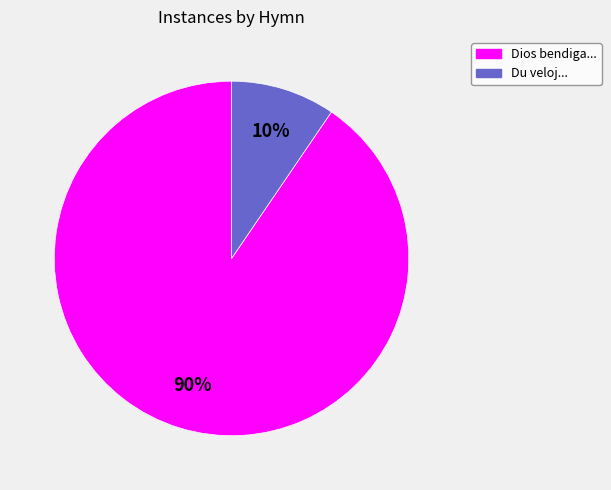

Count the number of slices in the pie.

2